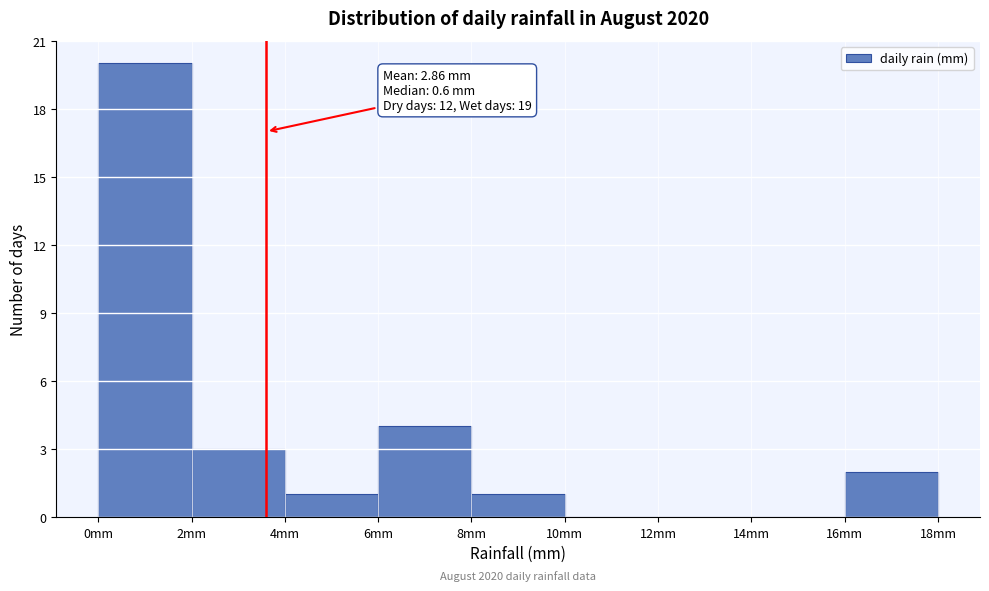

Over which range of the x-axis is the bar tallest?

0 to 2